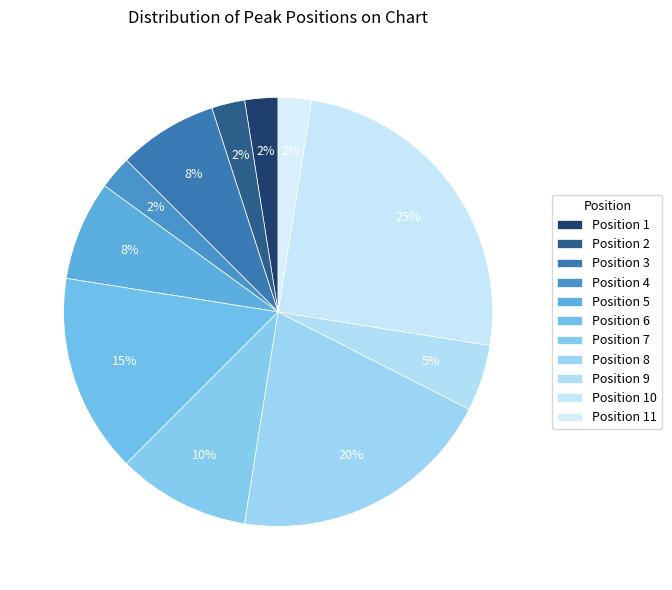

To the nearest percent, what is the average slice percentage?

9%